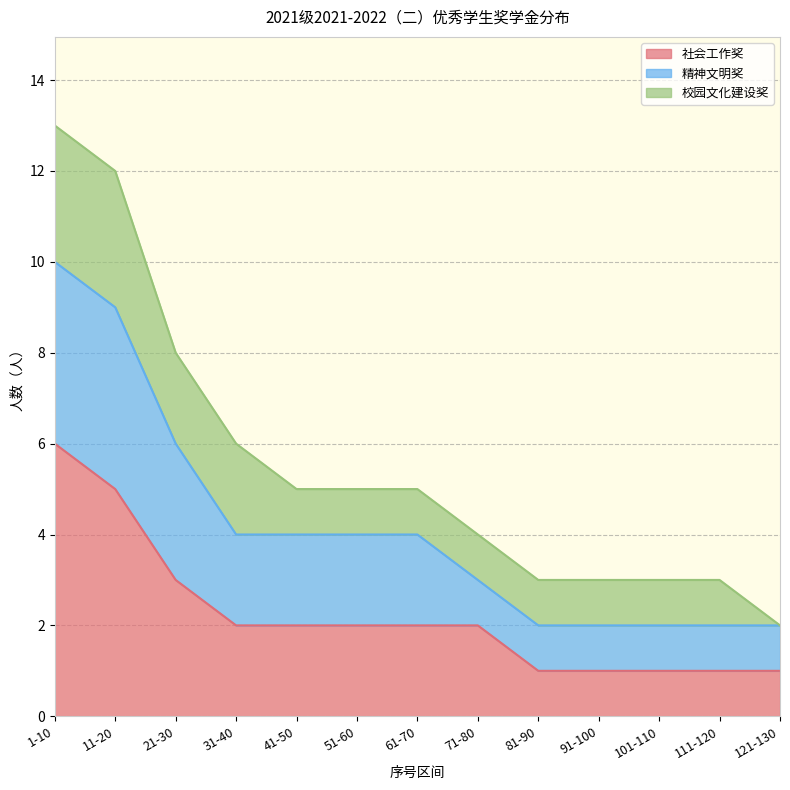

True or false: 社会工作奖 has a value of 0 at 81-90.

False